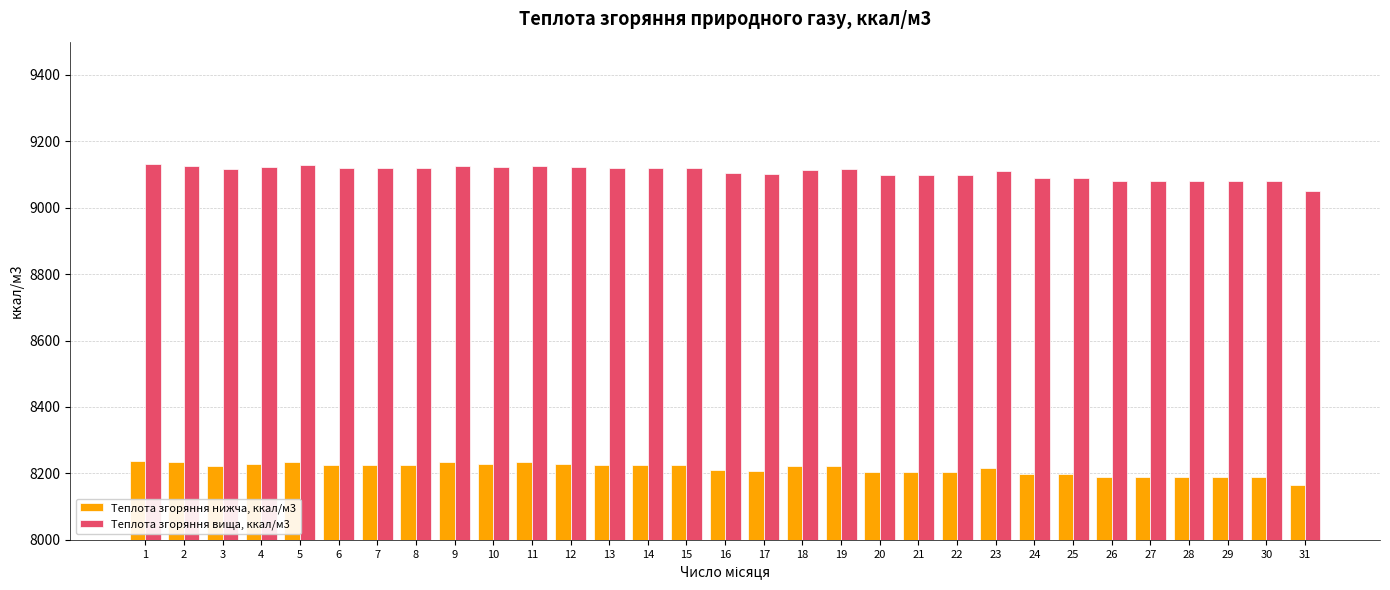

What is the approximate value of Теплота згоряння нижча, ккал/м3 at 31?

8163.8